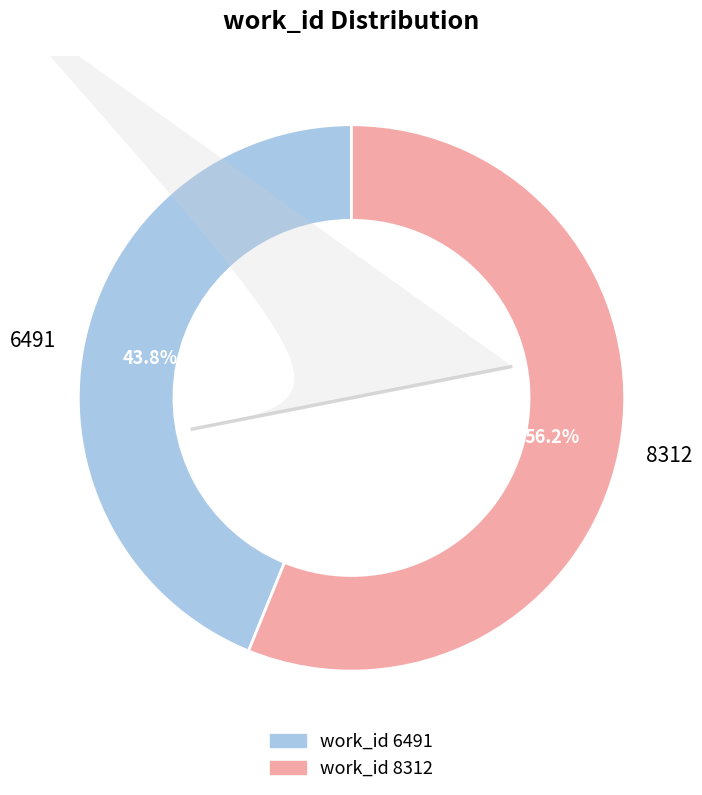

What portion of the pie excludes 6491?

56.2%